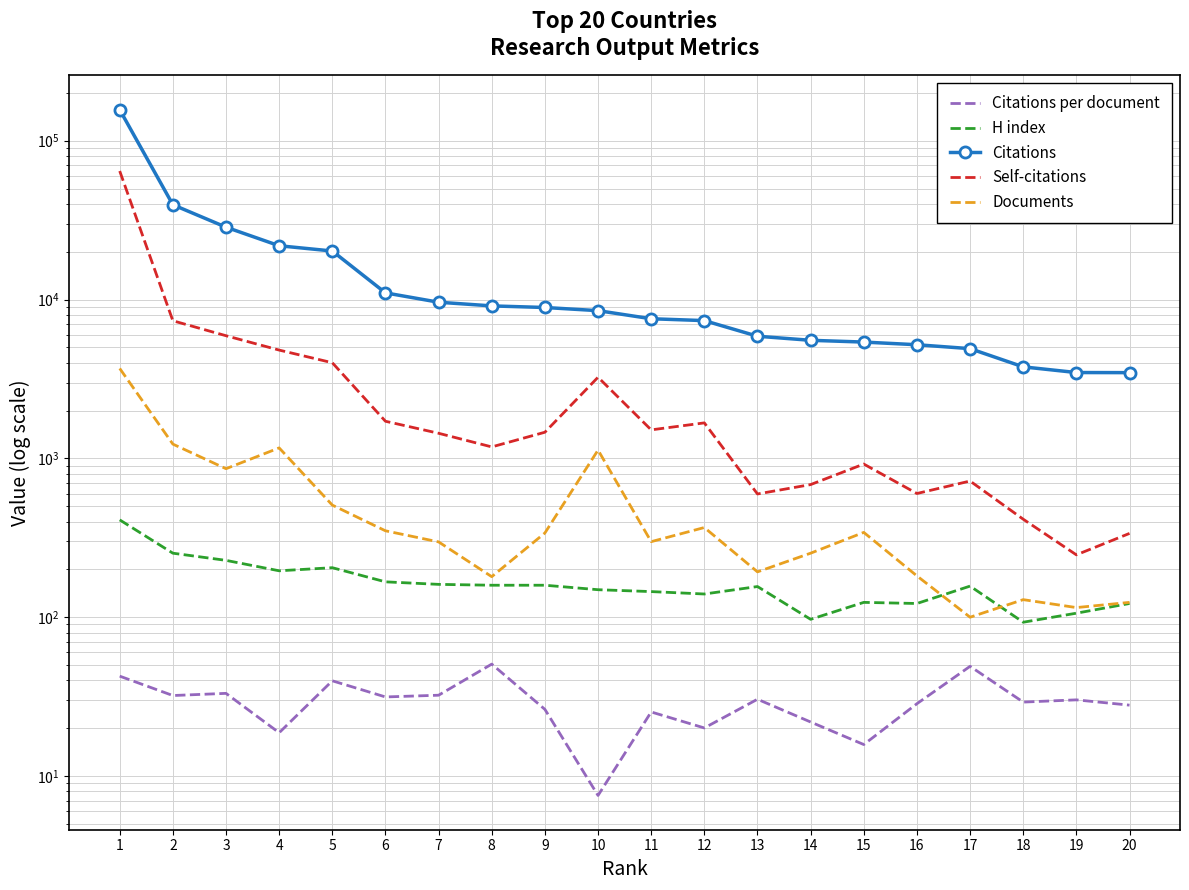

In Citations per document, how many points are lower than both neighbors (excluding endpoints)?

7